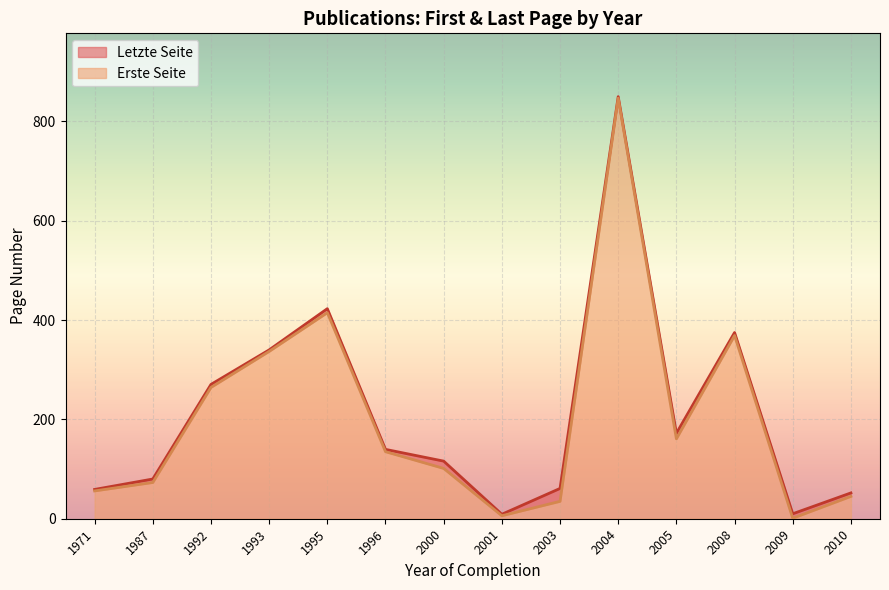

Which series has the largest total across all categories?

Letzte Seite